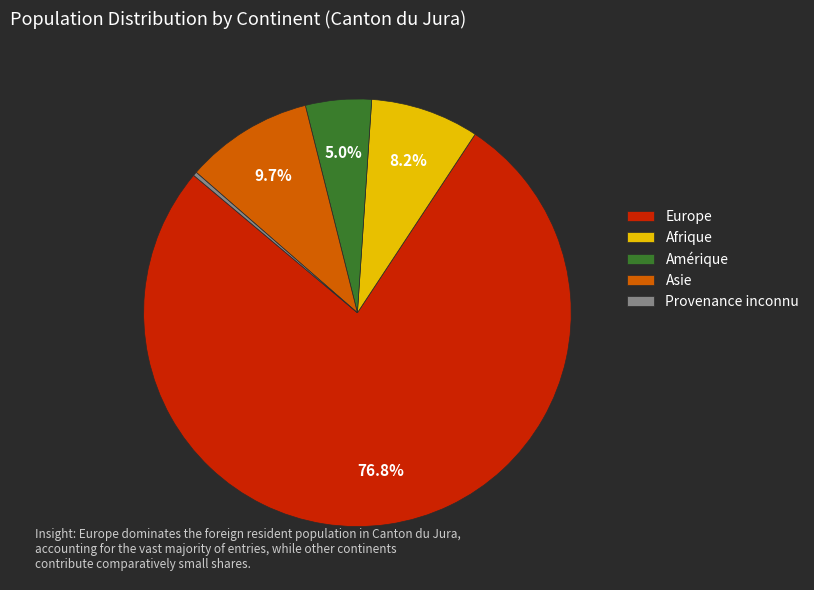

Rank the categories by value from lowest to highest.

Provenance inconnu, Amérique, Afrique, Asie, Europe